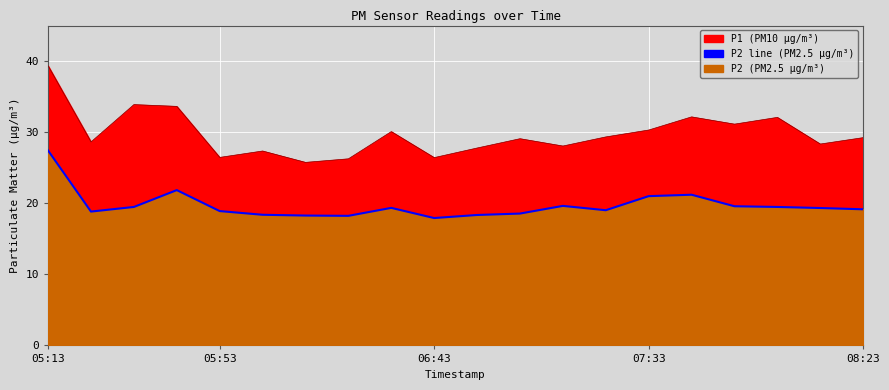

How many values exceed 19?

12